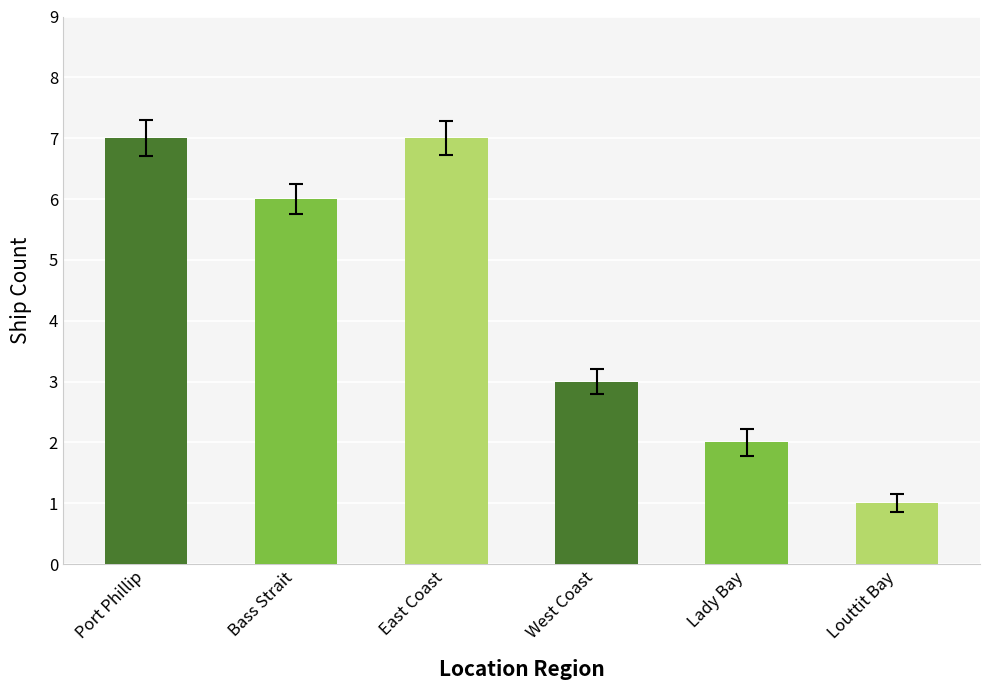

What is the change in value from Port Phillip to Louttit Bay?

-6